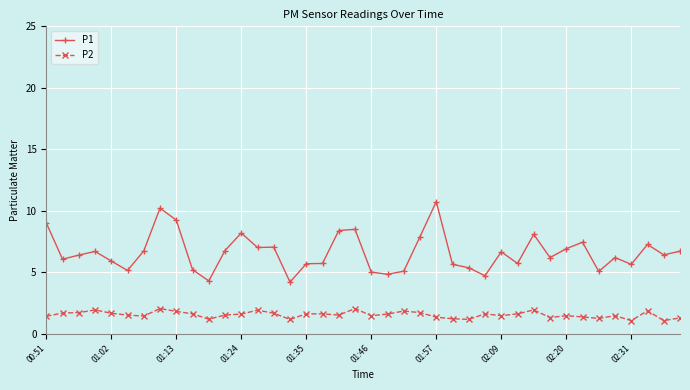

What is the difference between the second highest and second lowest values in the P2 series?

1.0